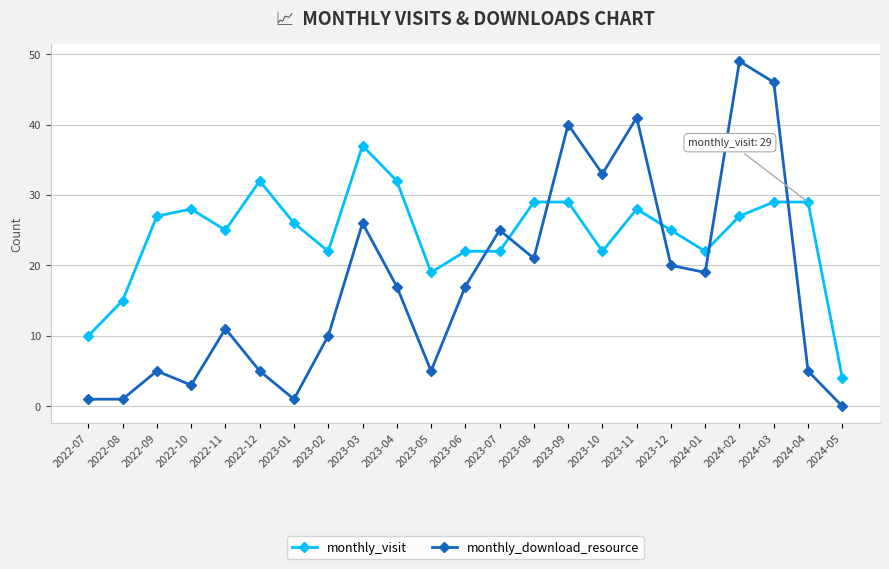

Rank the series by their average value, from highest to lowest.

monthly_visit, monthly_download_resource